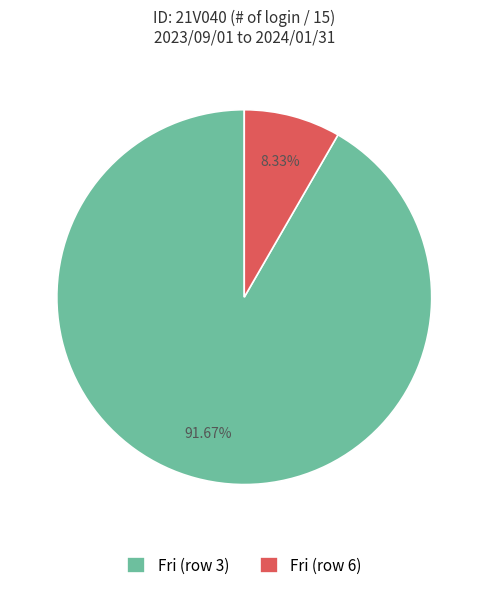

What is the largest slice in the pie chart?

Fri (row 3)